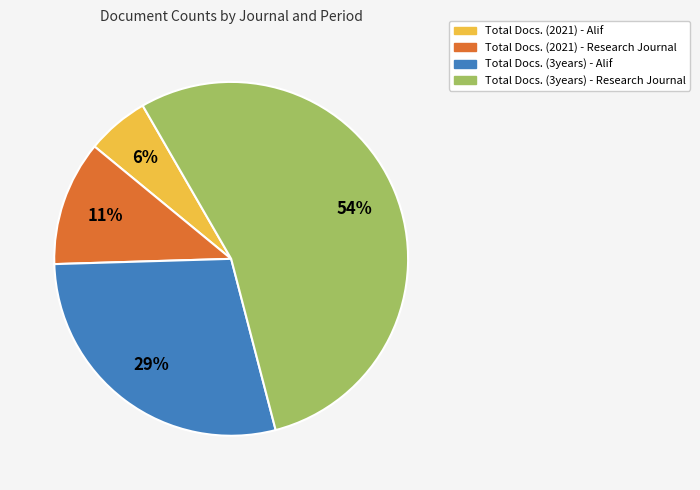

Is there any slice that represents more than half of the pie?

Yes